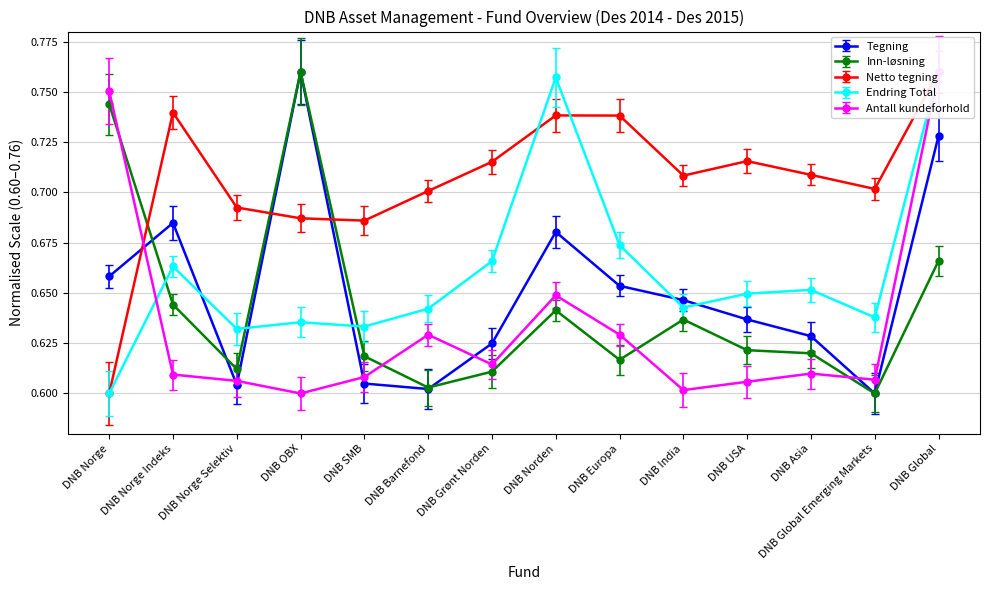

What is the label of the 10th point from the left?

DNB India